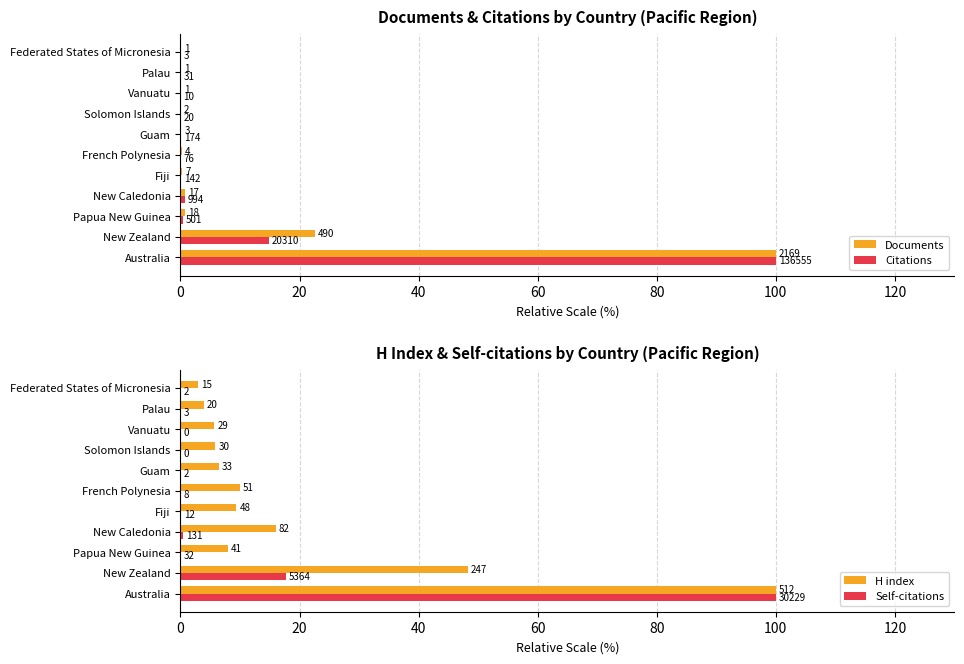

What are all the series names shown in the legend?

Documents, Citations, H index, Self-citations